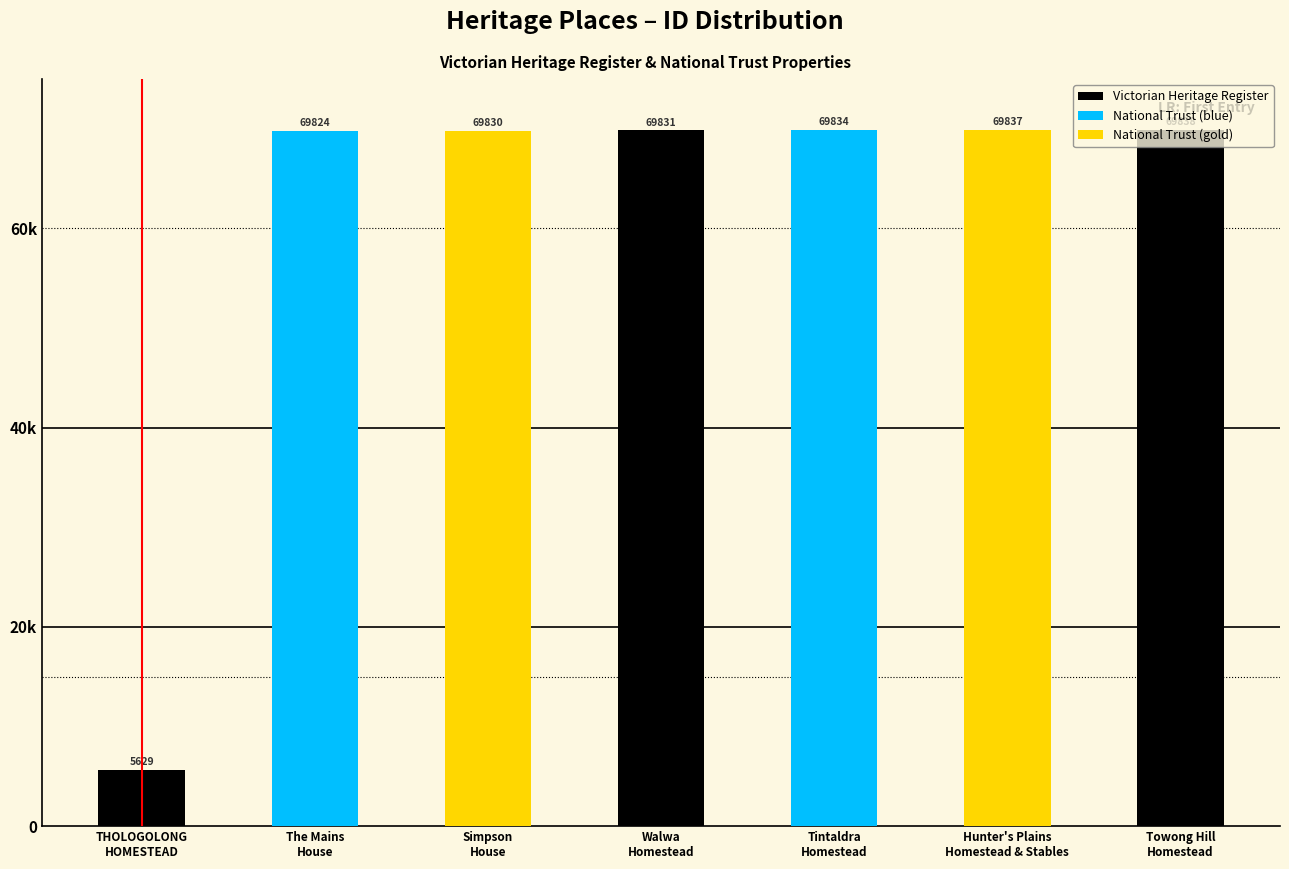

True or false: the data shows 69838 at Towong Hill
Homestead.

True